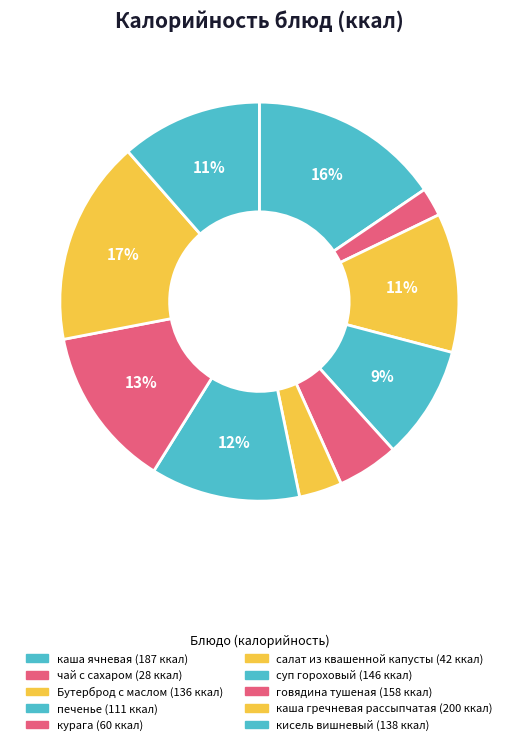

Approximately how many times larger is the value at печенье compared to суп гороховый?

0.8